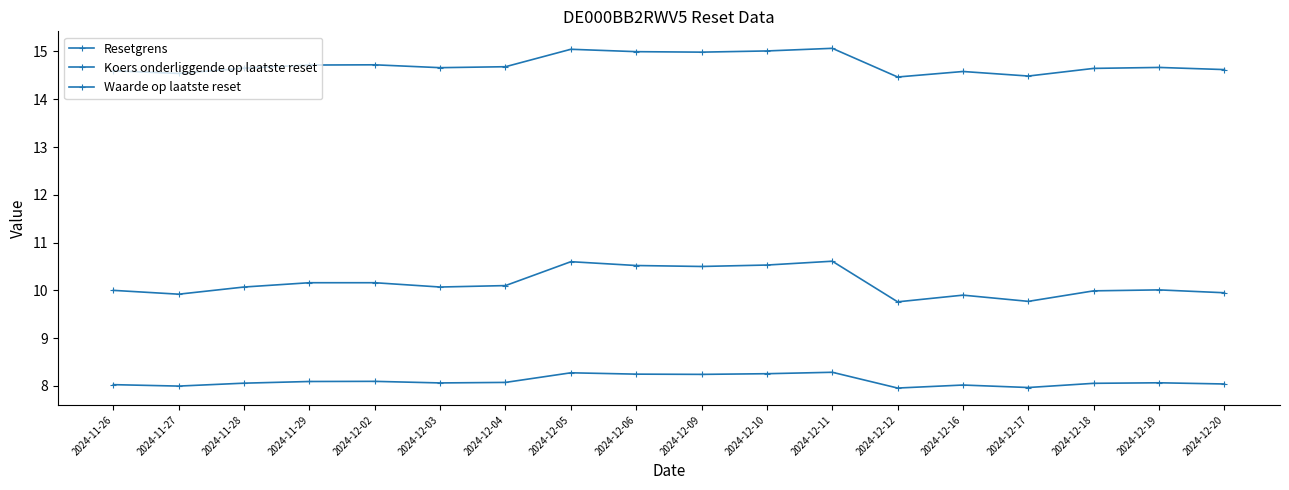

Which category has the lowest value in the Koers onderliggende op laatste reset series?

2024-12-12